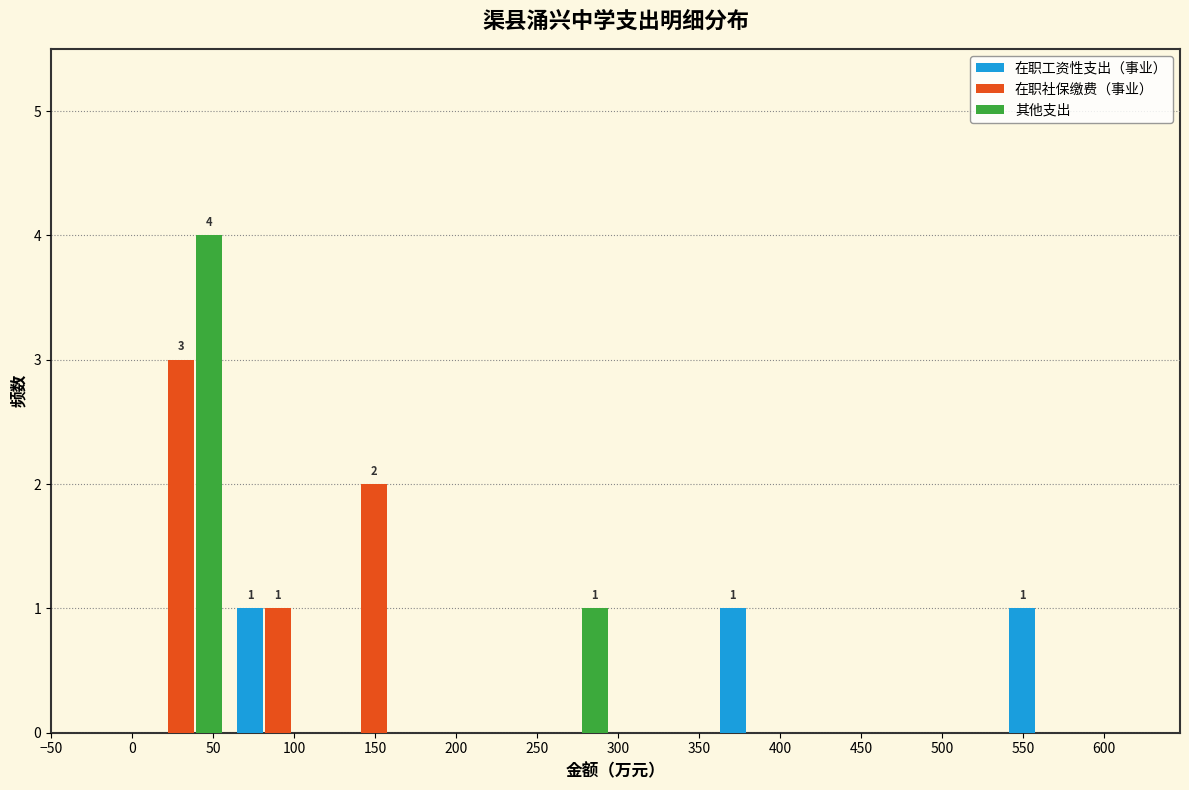

In the 在职社保缴费（事业） series, which range on the x-axis has the tallest bar?

0 to 60